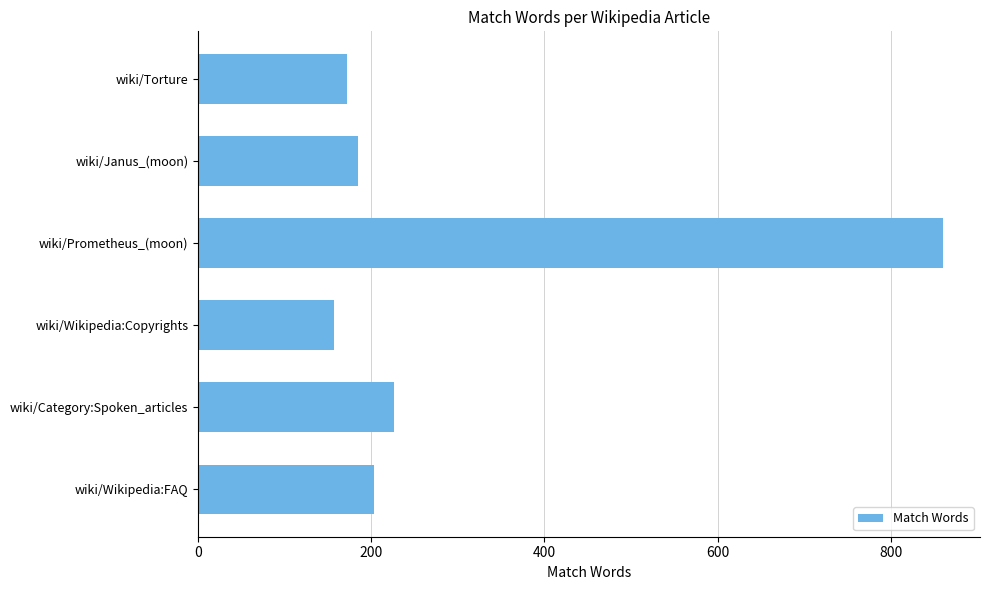

What is the difference between the maximum and second lowest values?

688